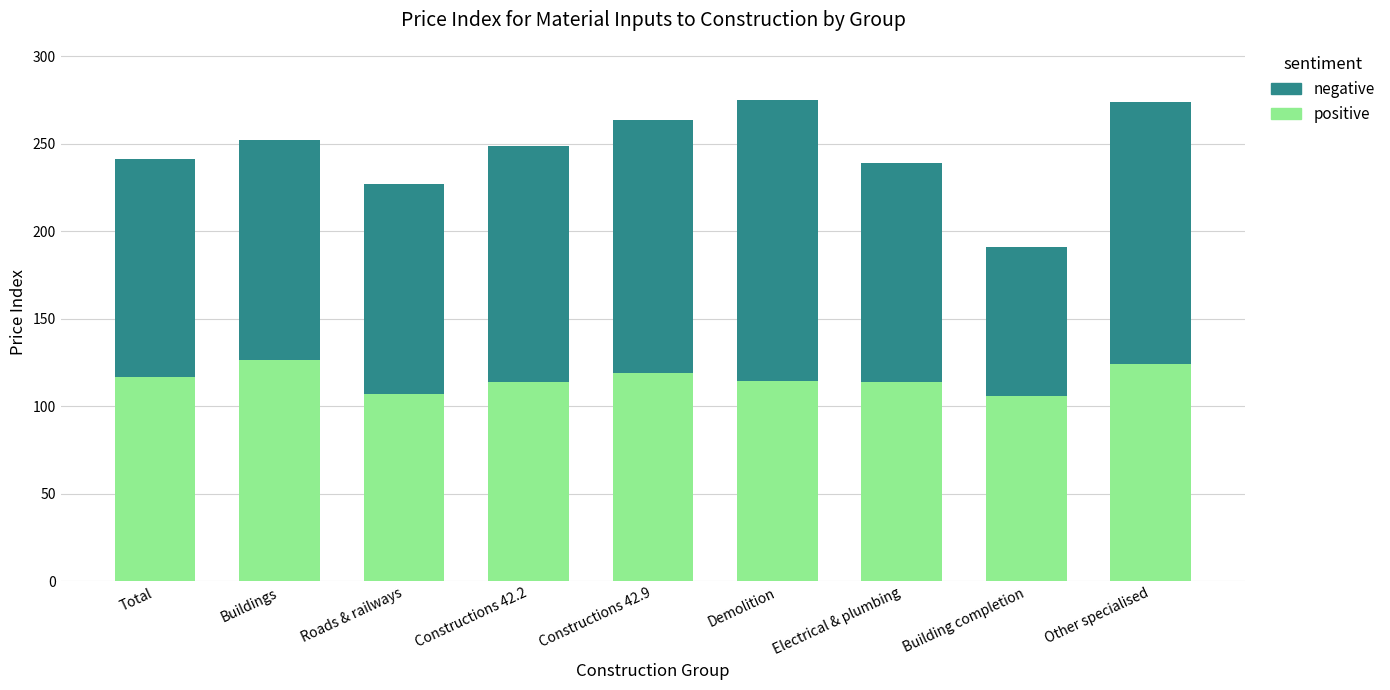

Are the bars grouped side by side (vs. stacked)?

No